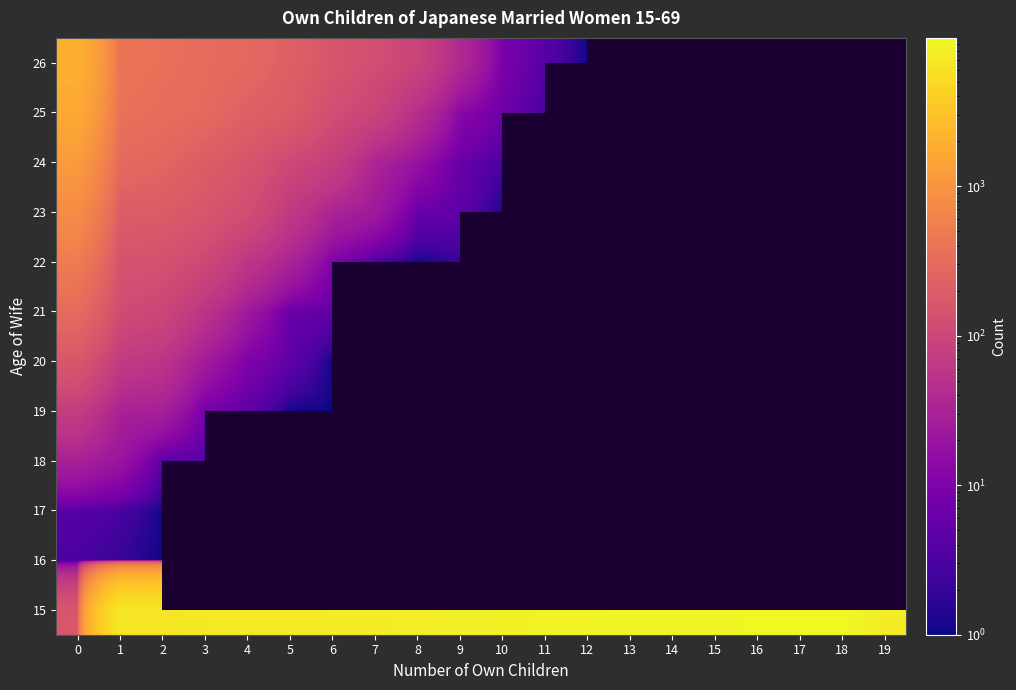

At how many categories does at least one series exceed 5975?

19